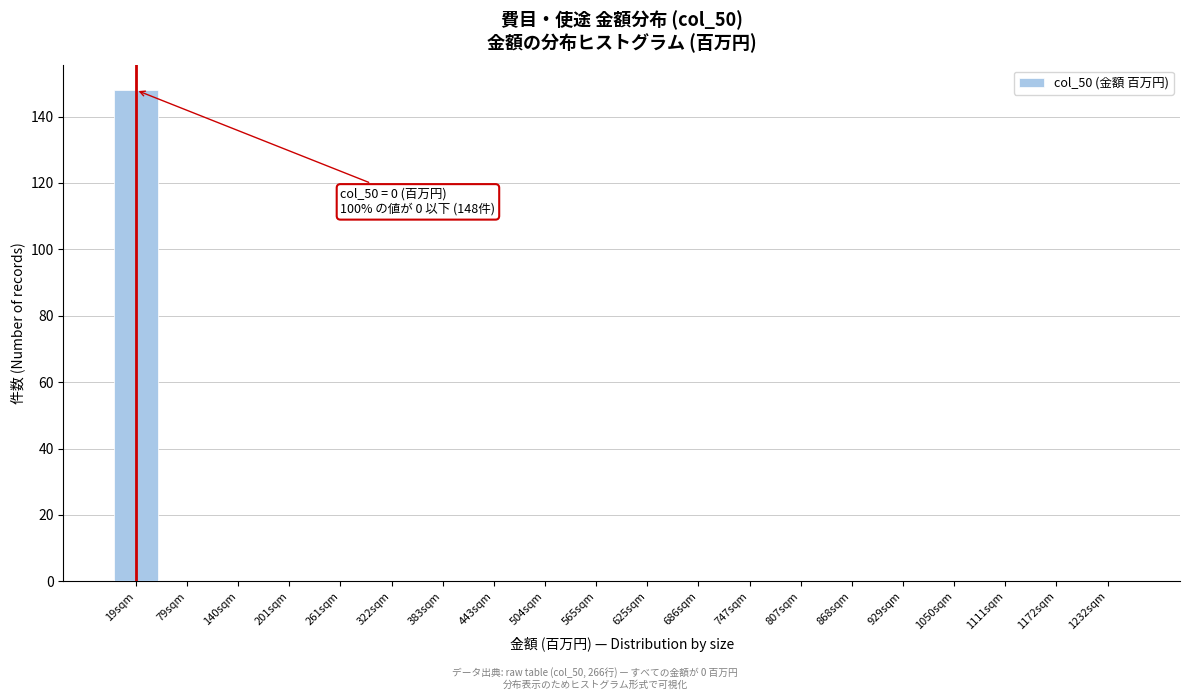

Reading right to left, extract all data points from this chart.

1232sqm=0	1172sqm=0	1111sqm=0	1050sqm=0	929sqm=0	868sqm=0	807sqm=0	747sqm=0	686sqm=0	625sqm=0	565sqm=0	504sqm=0	443sqm=0	383sqm=0	322sqm=0	261sqm=0	201sqm=0	140sqm=0	79sqm=0	19sqm=148